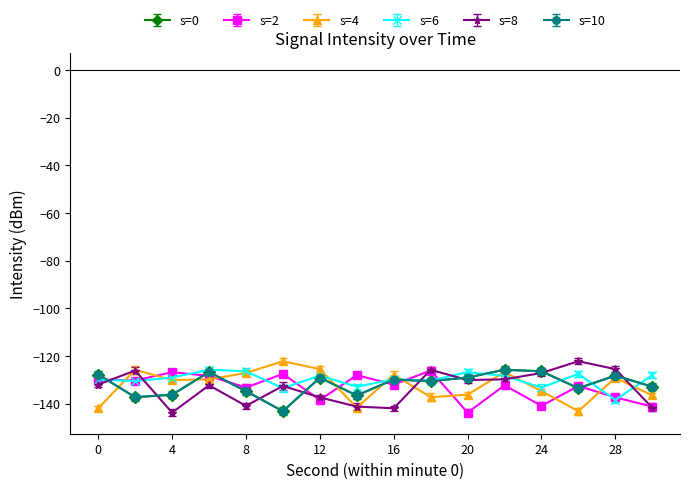

What is the average value of the s=0 series?

-131.7